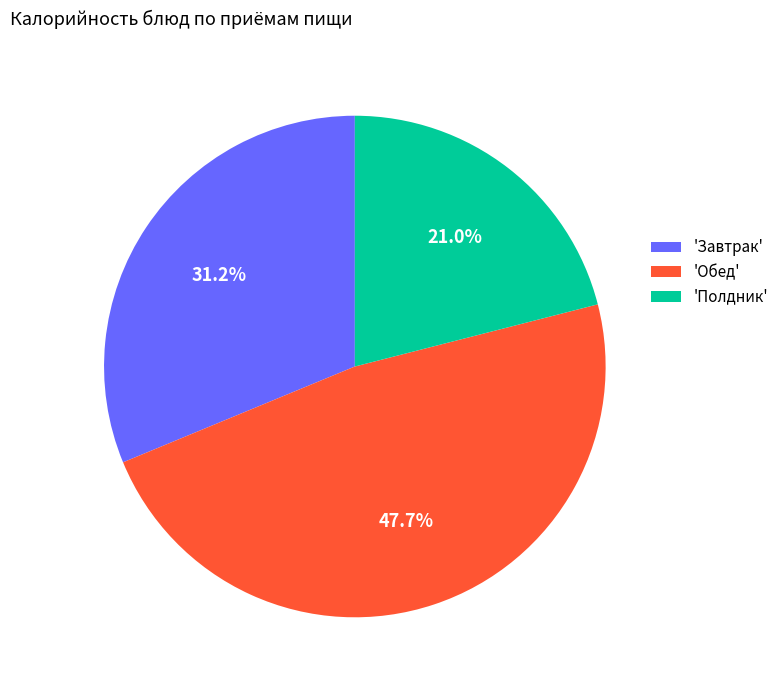

Which slice is the largest?

'Обед'